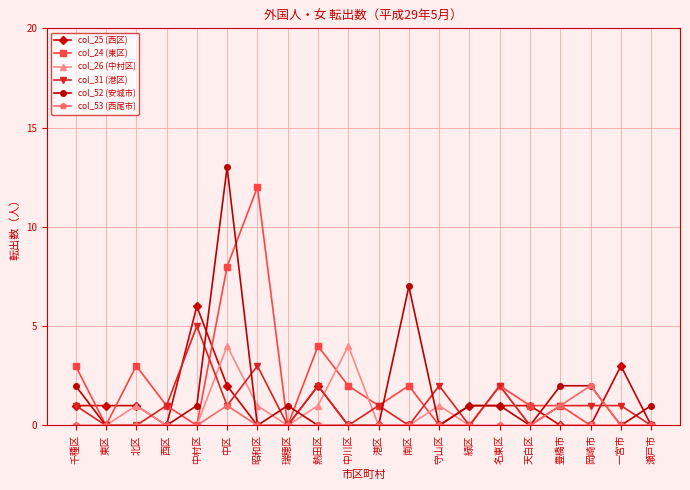

What is the greatest value displayed?

13